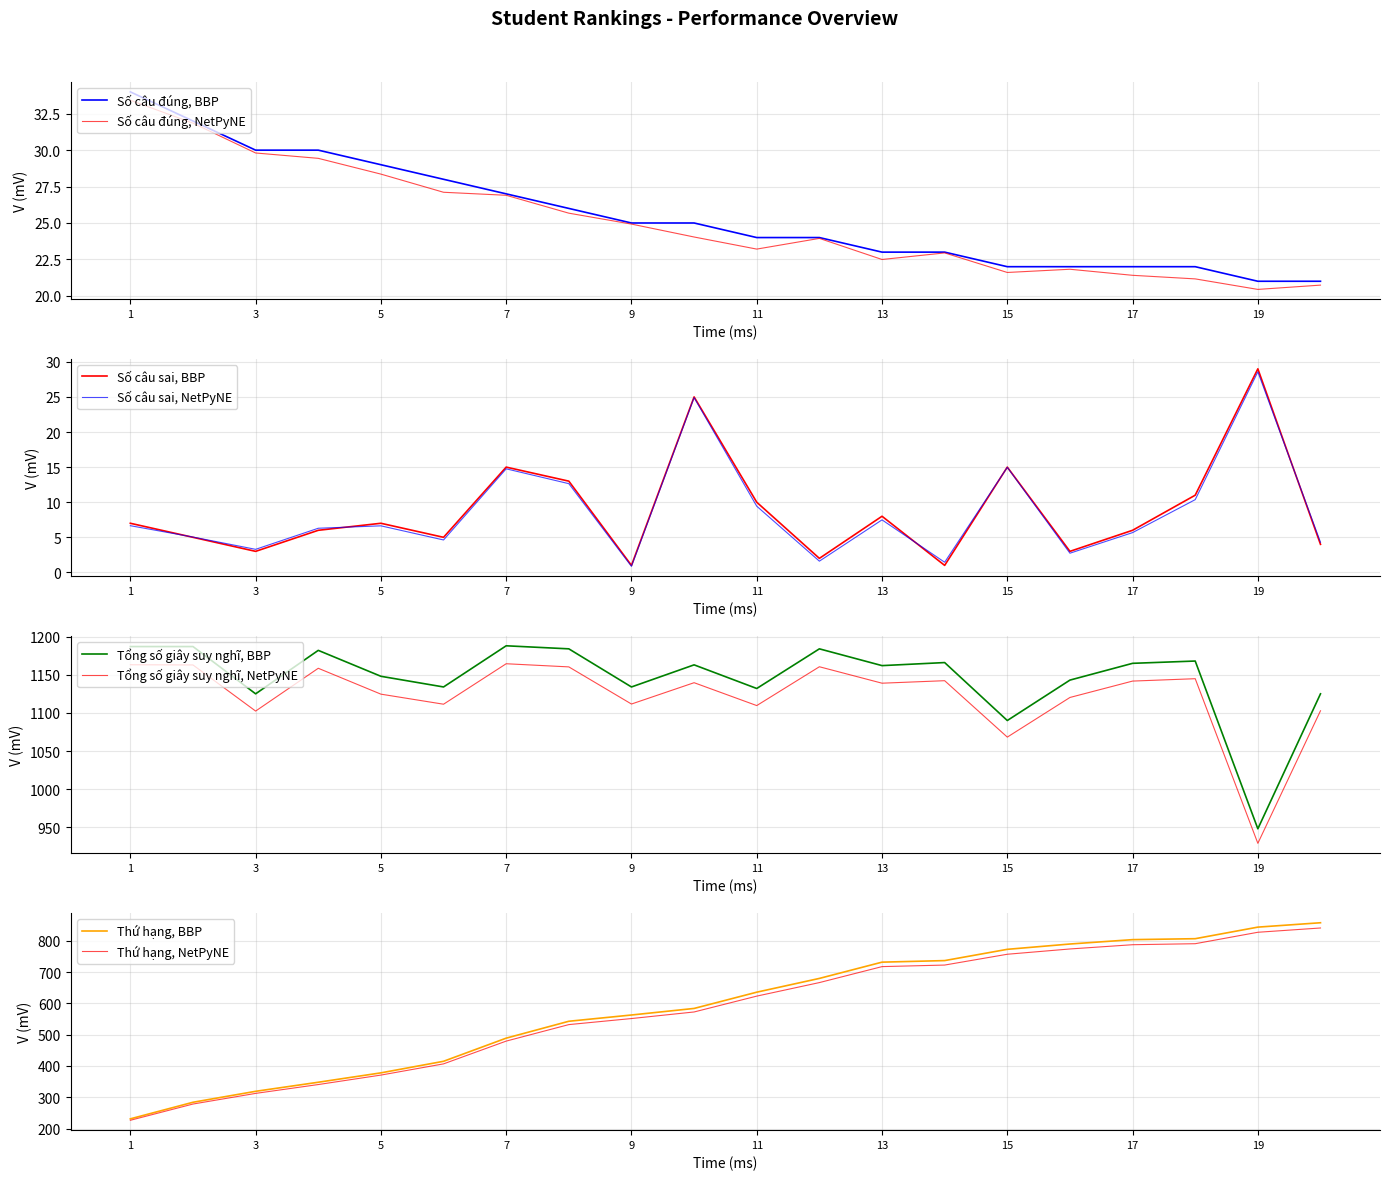

Which series has the widest spread of values?

Thứ hạng